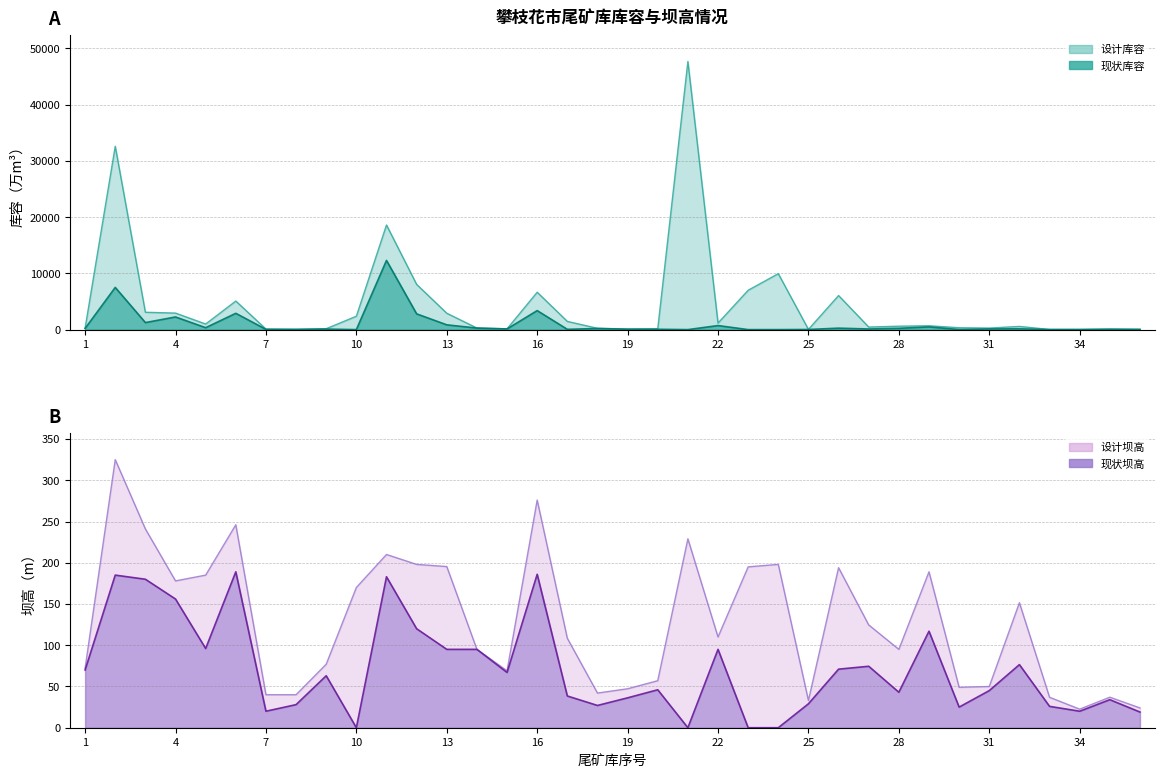

Rank the categories by 现状库容 value from highest to lowest.

11, 2, 16, 6, 12, 4, 3, 13, 22, 29, 5, 14, 26, 28, 1, 18, 32, 15, 31, 27, 9, 19, 20, 35, 17, 7, 36, 8, 25, 34, 30, 33, 10, 21, 23, 24